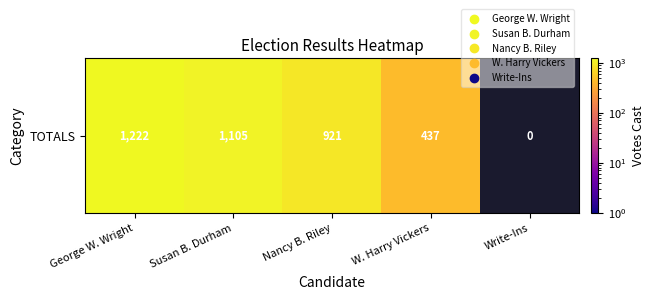

Rank the categories by value from highest to lowest.

George W. Wright, Susan B. Durham, Nancy B. Riley, W. Harry Vickers, Write-Ins